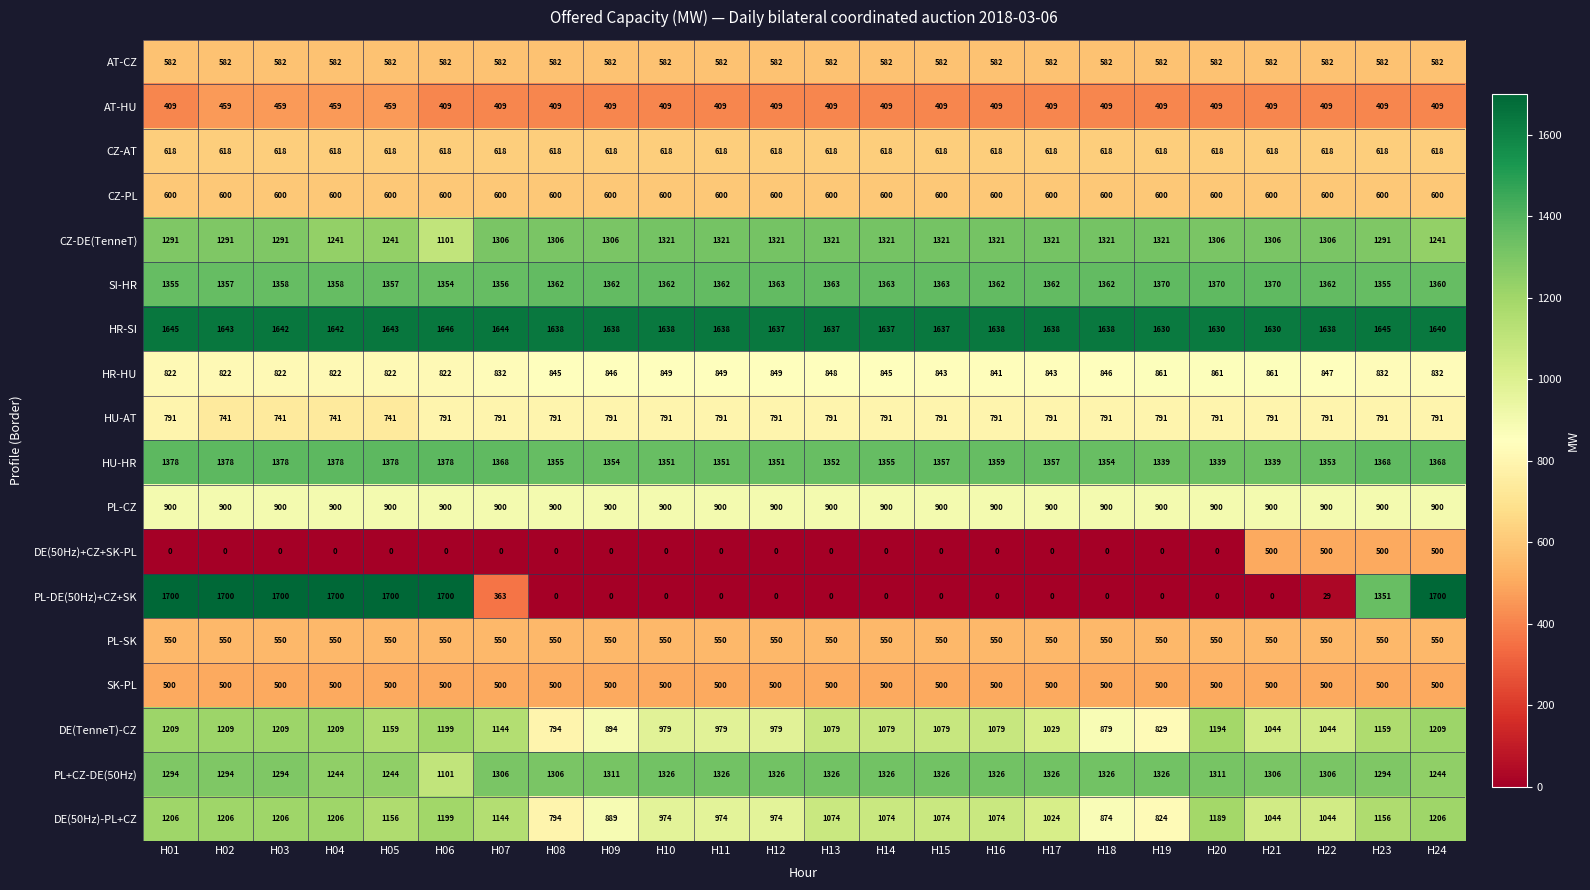

Is it true that PL-SK equals 264 at H24?

False